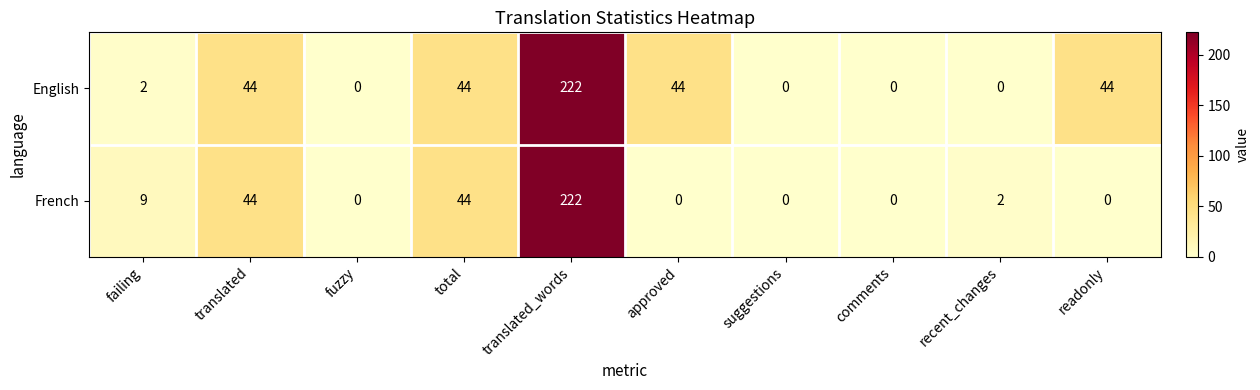

Which series has the largest total across all categories?

English